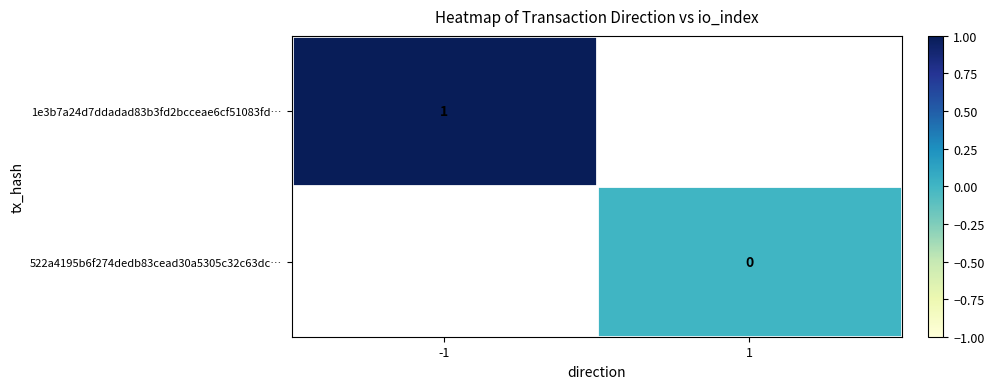

The value of 1e3b7a24d7ddadad83b3fd2bcceae6cf51083fd… at -1 is 1. True or false?

True